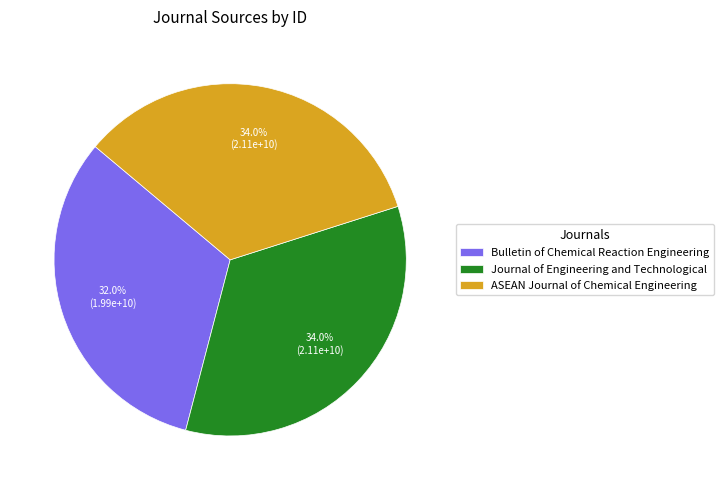

What portion of the pie excludes Bulletin of Chemical Reaction Engineering?

68.0%